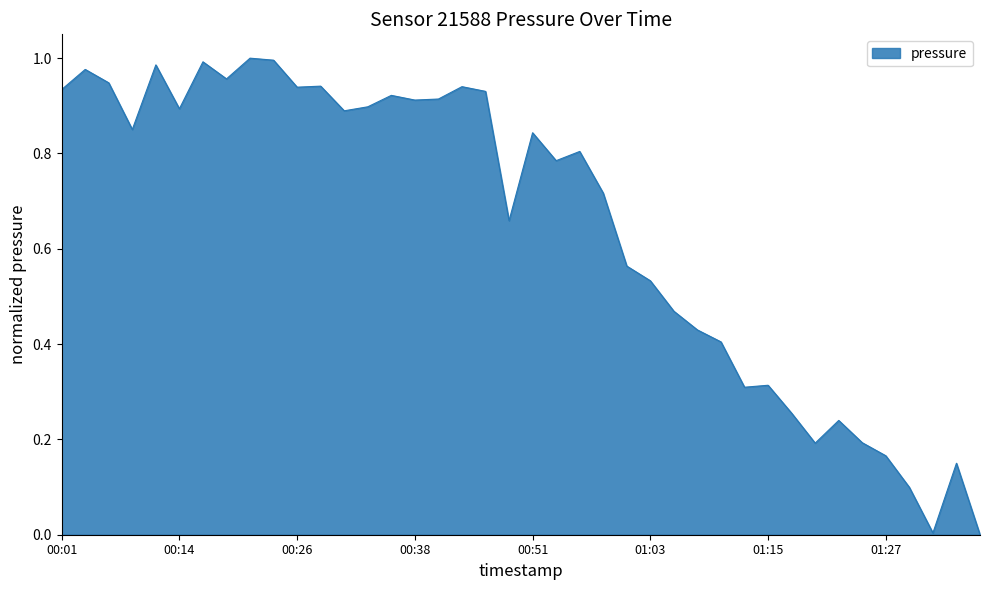

How many lines are shown in the chart?

1